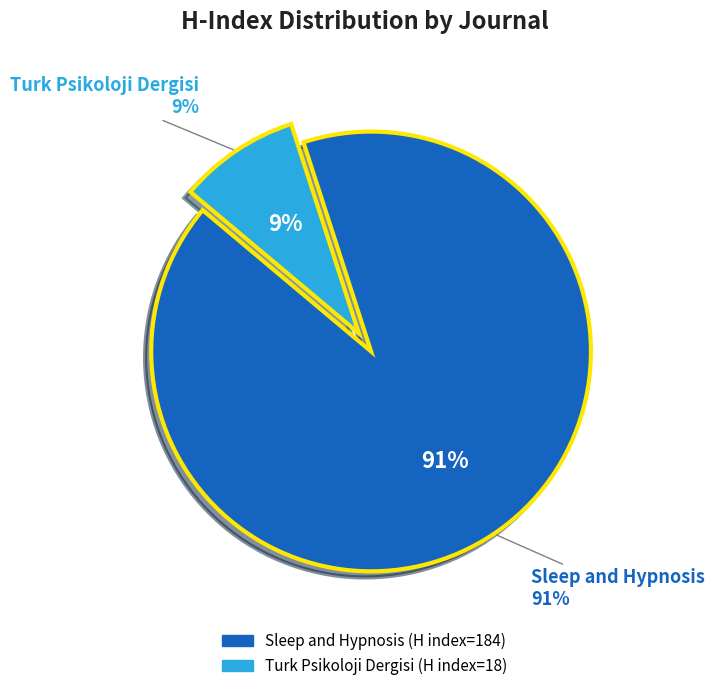

To the nearest percent, what is the difference between the Sleep and Hypnosis and Turk Psikoloji Dergisi slice percentages?

82%